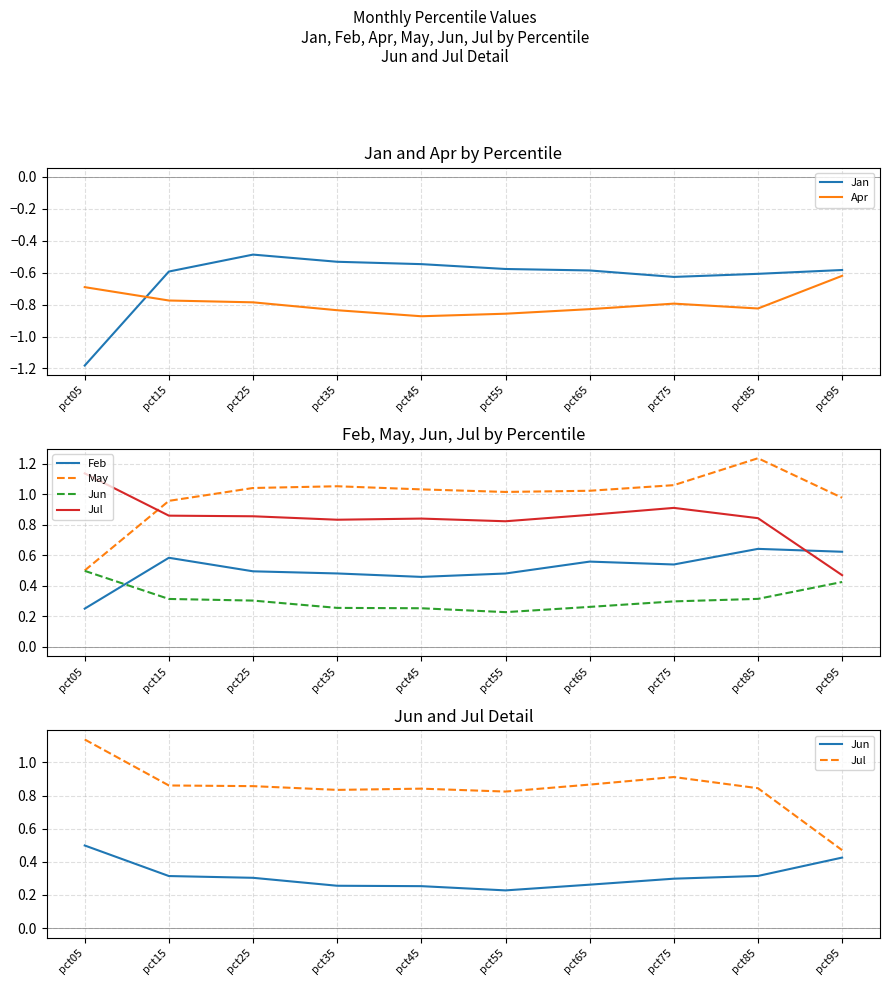

Reading left to right, extract all data points from this chart.

Jan: pct05=-1.2	pct15=-0.6	pct25=-0.5	pct35=-0.5	pct45=-0.5	pct55=-0.6	pct65=-0.6	pct75=-0.6	pct85=-0.6	pct95=-0.6
Apr: pct05=-0.7	pct15=-0.8	pct25=-0.8	pct35=-0.8	pct45=-0.9	pct55=-0.9	pct65=-0.8	pct75=-0.8	pct85=-0.8	pct95=-0.6
Feb: pct05=0.3	pct15=0.6	pct25=0.5	pct35=0.5	pct45=0.5	pct55=0.5	pct65=0.6	pct75=0.5	pct85=0.6	pct95=0.6
May: pct05=0.5	pct15=1.0	pct25=1.0	pct35=1.1	pct45=1.0	pct55=1.0	pct65=1.0	pct75=1.1	pct85=1.2	pct95=1.0
Jun: pct05=0.5	pct15=0.3	pct25=0.3	pct35=0.3	pct45=0.3	pct55=0.2	pct65=0.3	pct75=0.3	pct85=0.3	pct95=0.4
Jul: pct05=1.1	pct15=0.9	pct25=0.9	pct35=0.8	pct45=0.8	pct55=0.8	pct65=0.9	pct75=0.9	pct85=0.8	pct95=0.5